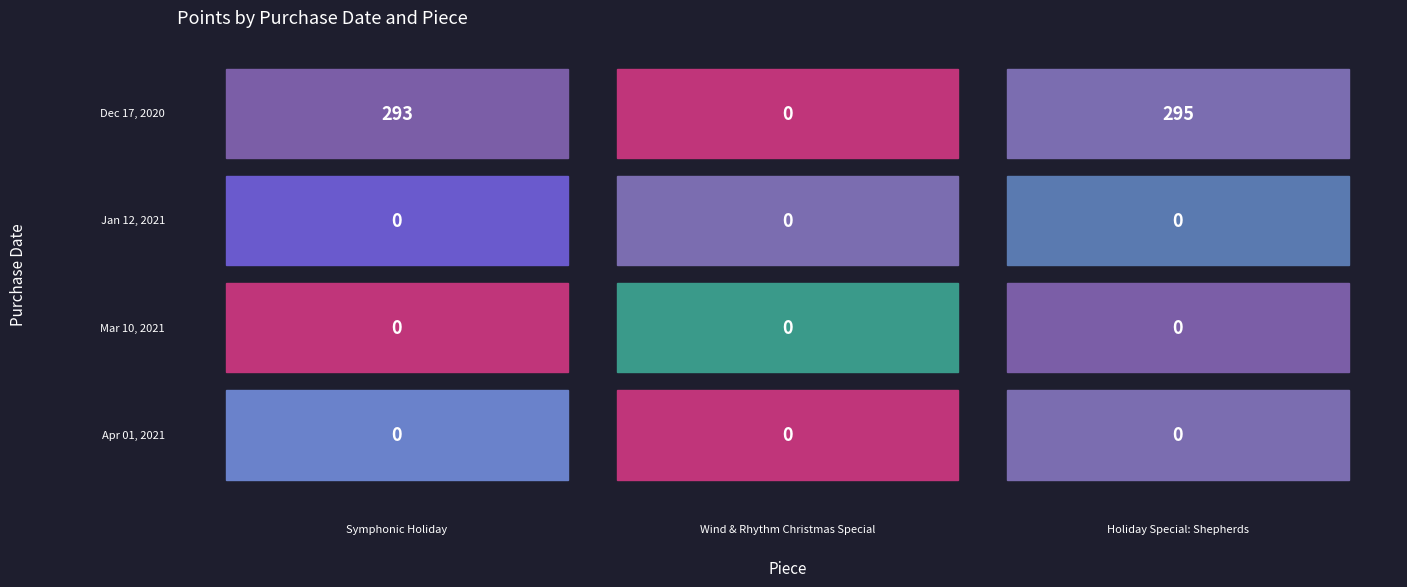

What is the total value across all series at 2?

295